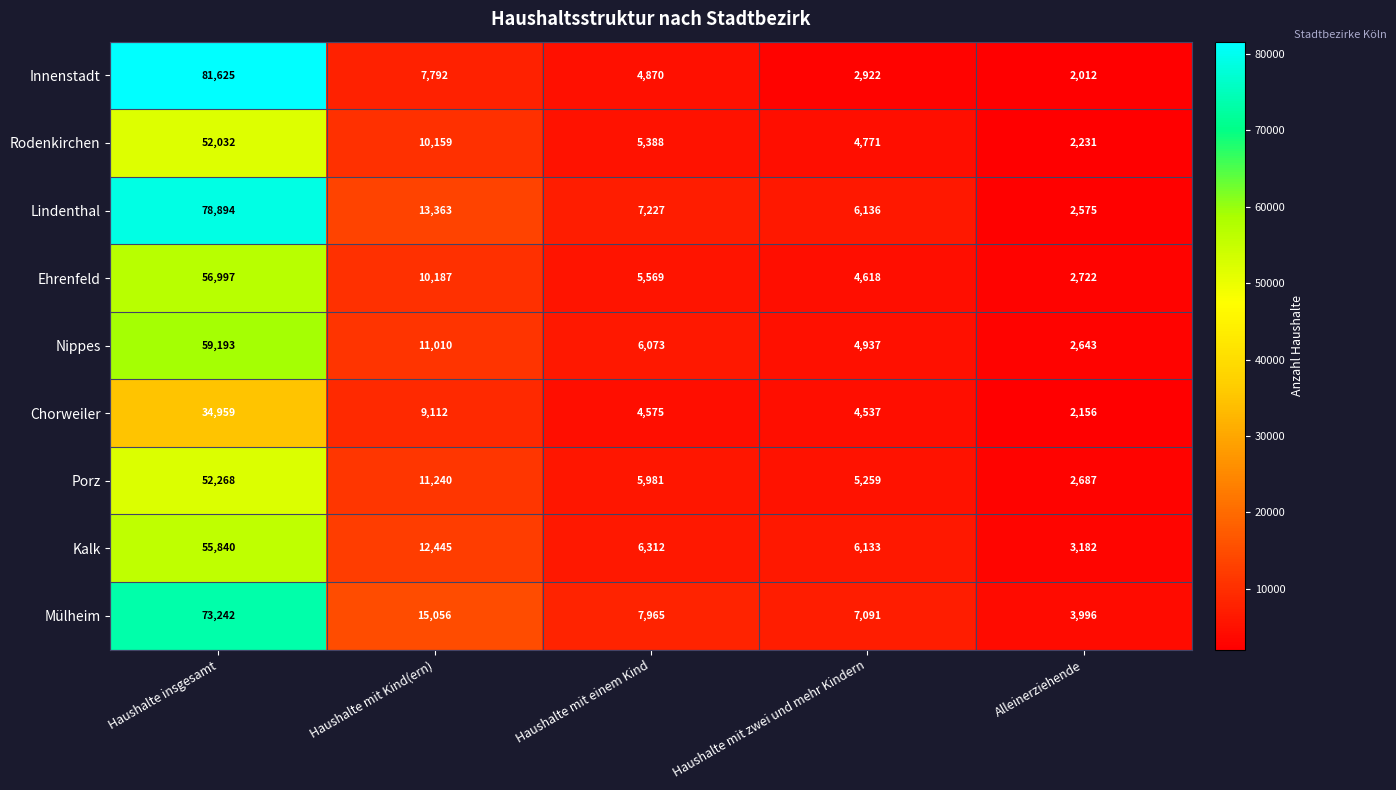

The value of Rodenkirchen at Haushalte insgesamt is 26447. True or false?

False